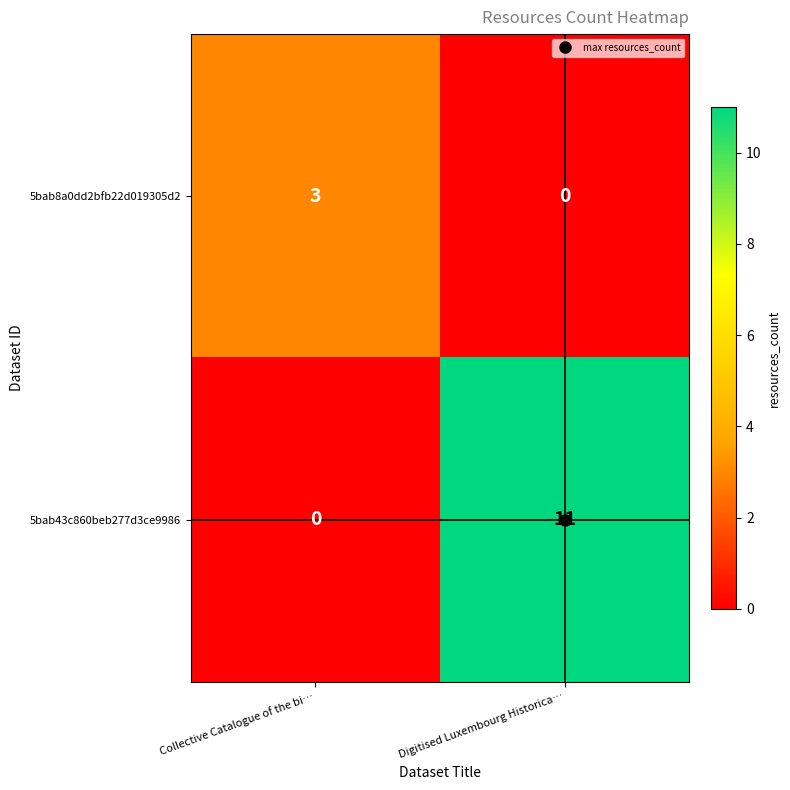

Is it true that 5bab43c860beb277d3ce9986 equals 0 at Collective Catalogue of the bi…?

True